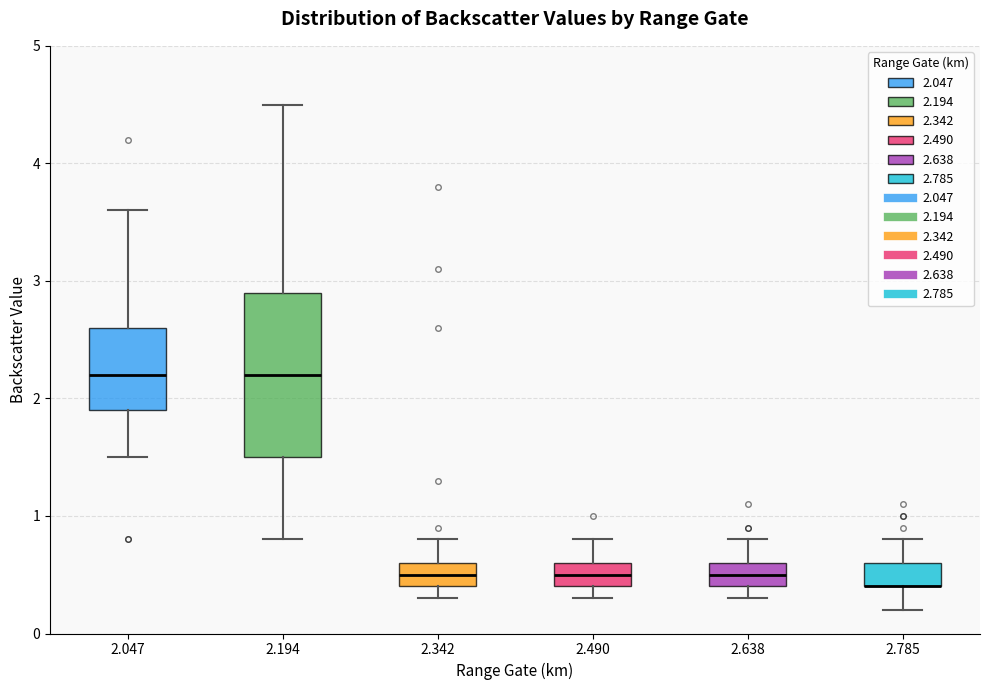

Comparing the boxes themselves (not the whiskers), which one is the tallest?

2.194